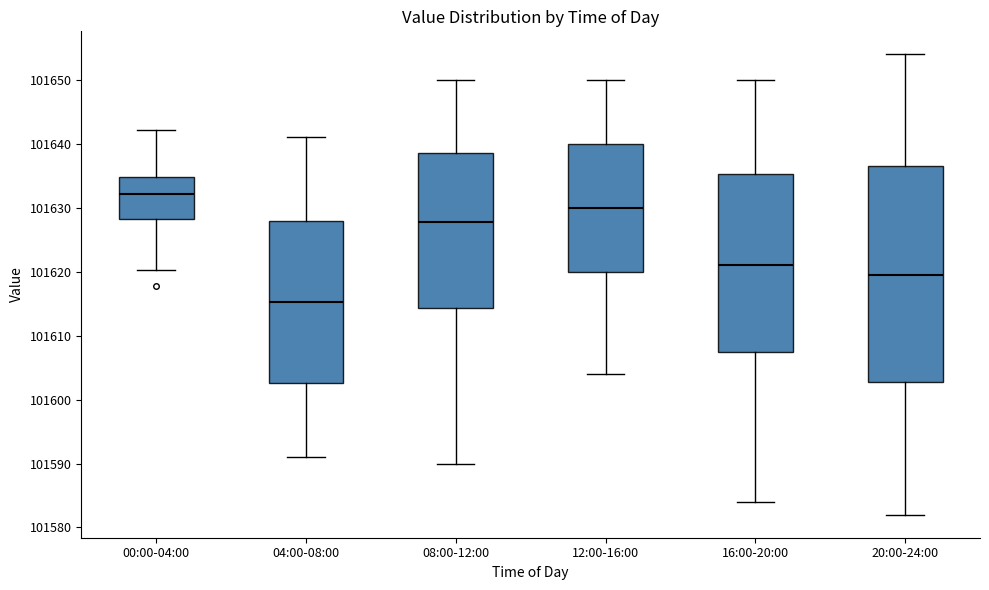

Reading left to right, read every box against the y-axis: the position of its median line, the range the box covers, and the ends of its whiskers. The values are not printed on the chart, so give them approximately, as read against the axis.

00:00-04:00: median 101632, box 101628 to 101635, whiskers 101620 to 101642
04:00-08:00: median 101615, box 101603 to 101628, whiskers 101591 to 101641
08:00-12:00: median 101628, box 101614 to 101639, whiskers 101590 to 101650
12:00-16:00: median 101630, box 101620 to 101640, whiskers 101604 to 101650
16:00-20:00: median 101621, box 101608 to 101635, whiskers 101584 to 101650
20:00-24:00: median 101620, box 101603 to 101637, whiskers 101582 to 101654